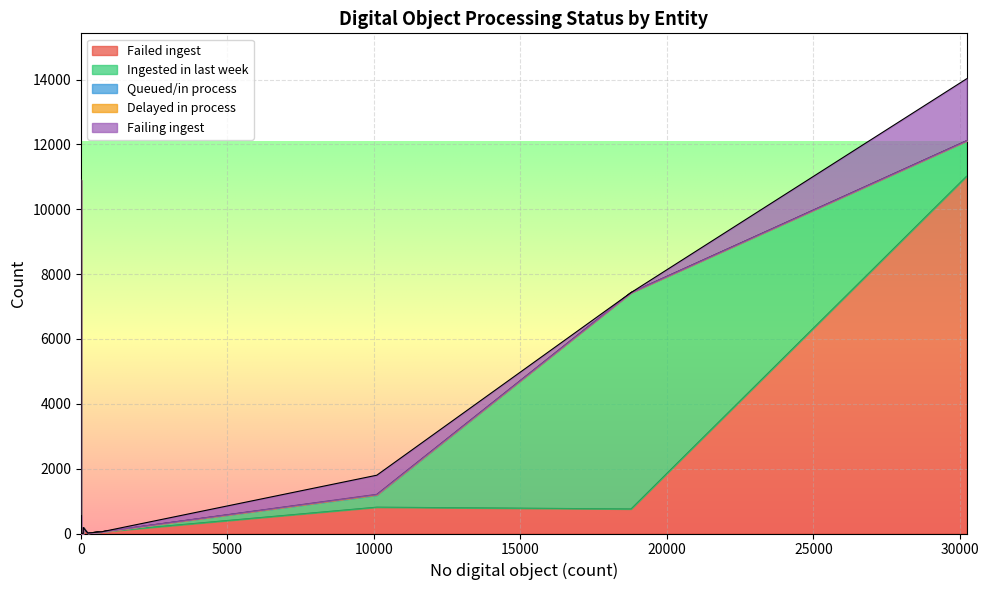

Reading left to right, list all the values displayed in this chart.

Failed ingest: 1=0	710=54	0=0	0=10903	0=249	18776=757	2=16	0=552	30230=11018	6=69	74=1	1=112	77=184	0=20	0=83	10097=812	7=8	229=7
Ingested in last week: 1=0	710=0	0=0	0=0	0=0	18776=6672	2=0	0=0	30230=1093	6=0	74=0	1=0	77=0	0=0	0=0	10097=373	7=0	229=7
Queued/in process: 1=0	710=0	0=0	0=0	0=0	18776=1	2=0	0=0	30230=1	6=0	74=0	1=0	77=0	0=0	0=0	10097=10	7=0	229=0
Delayed in process: 1=0	710=0	0=0	0=0	0=0	18776=0	2=0	0=0	30230=3	6=0	74=0	1=0	77=0	0=0	0=0	10097=13	7=0	229=0
Failing ingest: 1=0	710=0	0=0	0=0	0=0	18776=1	2=0	0=0	30230=1909	6=0	74=0	1=0	77=0	0=0	0=0	10097=590	7=0	229=0